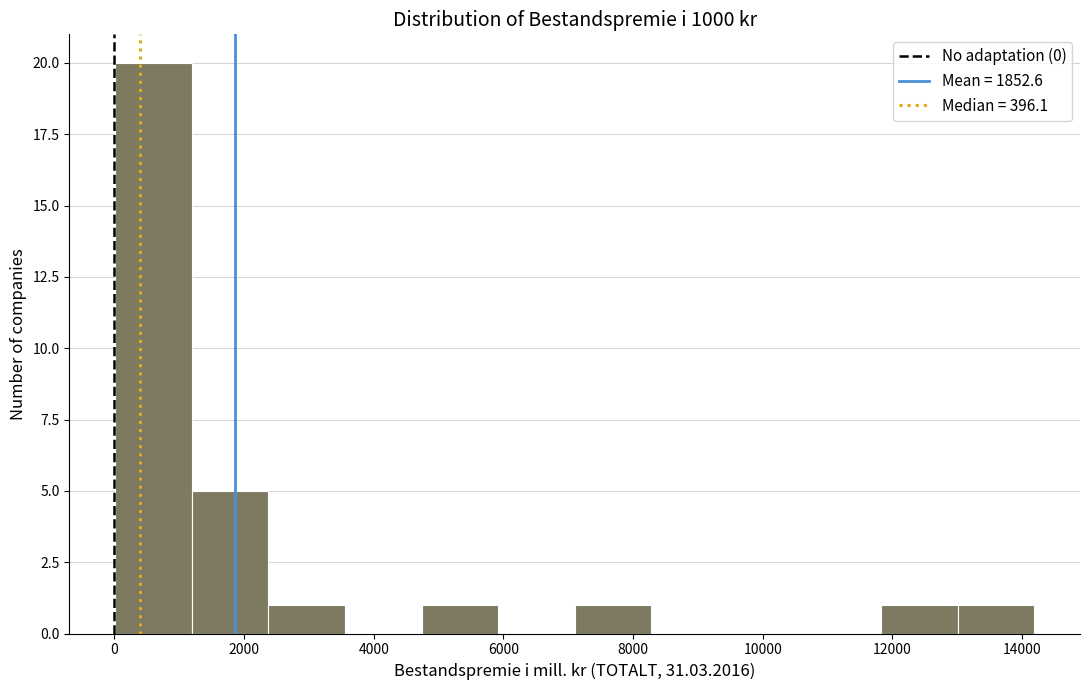

Which range on the x-axis has the tallest bar?

0 to 1200